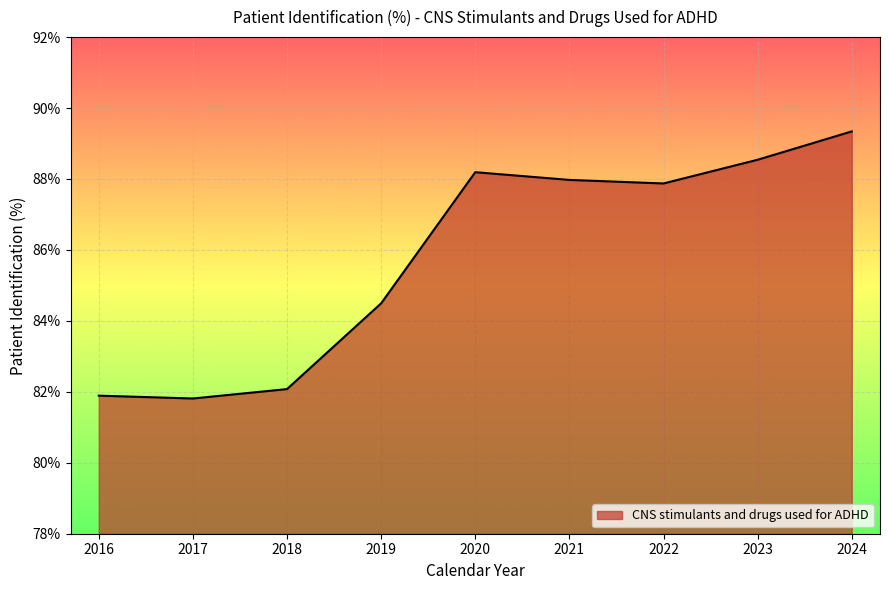

Which category has the highest value across all series?

2024